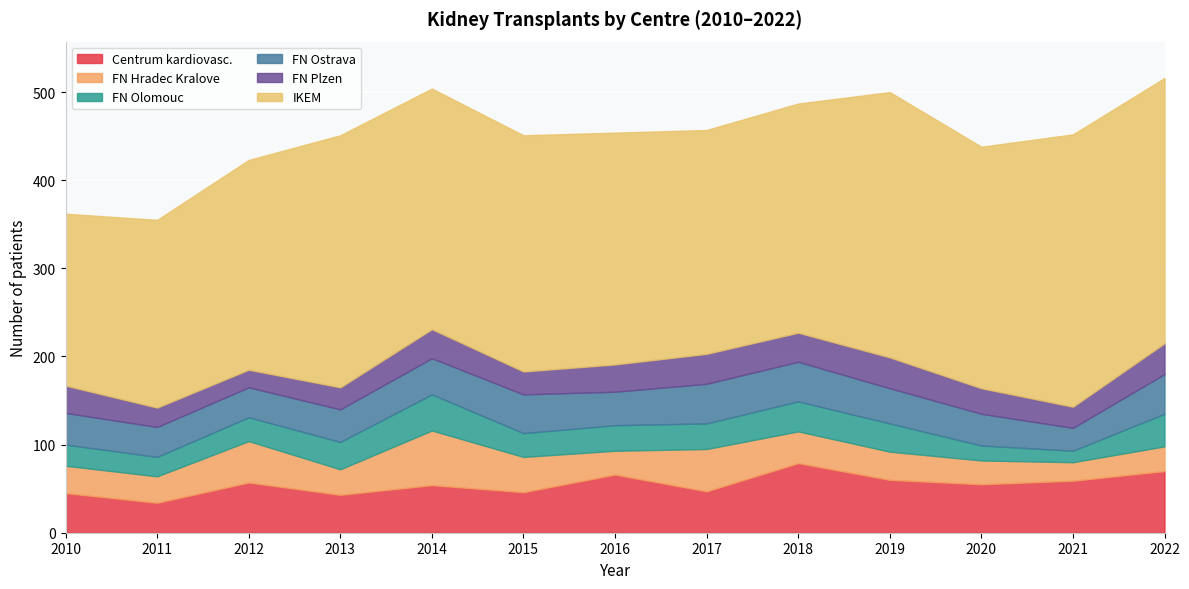

Rank the categories by FN Olomouc value from lowest to highest.

2021, 2020, 2011, 2010, 2012, 2015, 2016, 2017, 2013, 2019, 2018, 2022, 2014